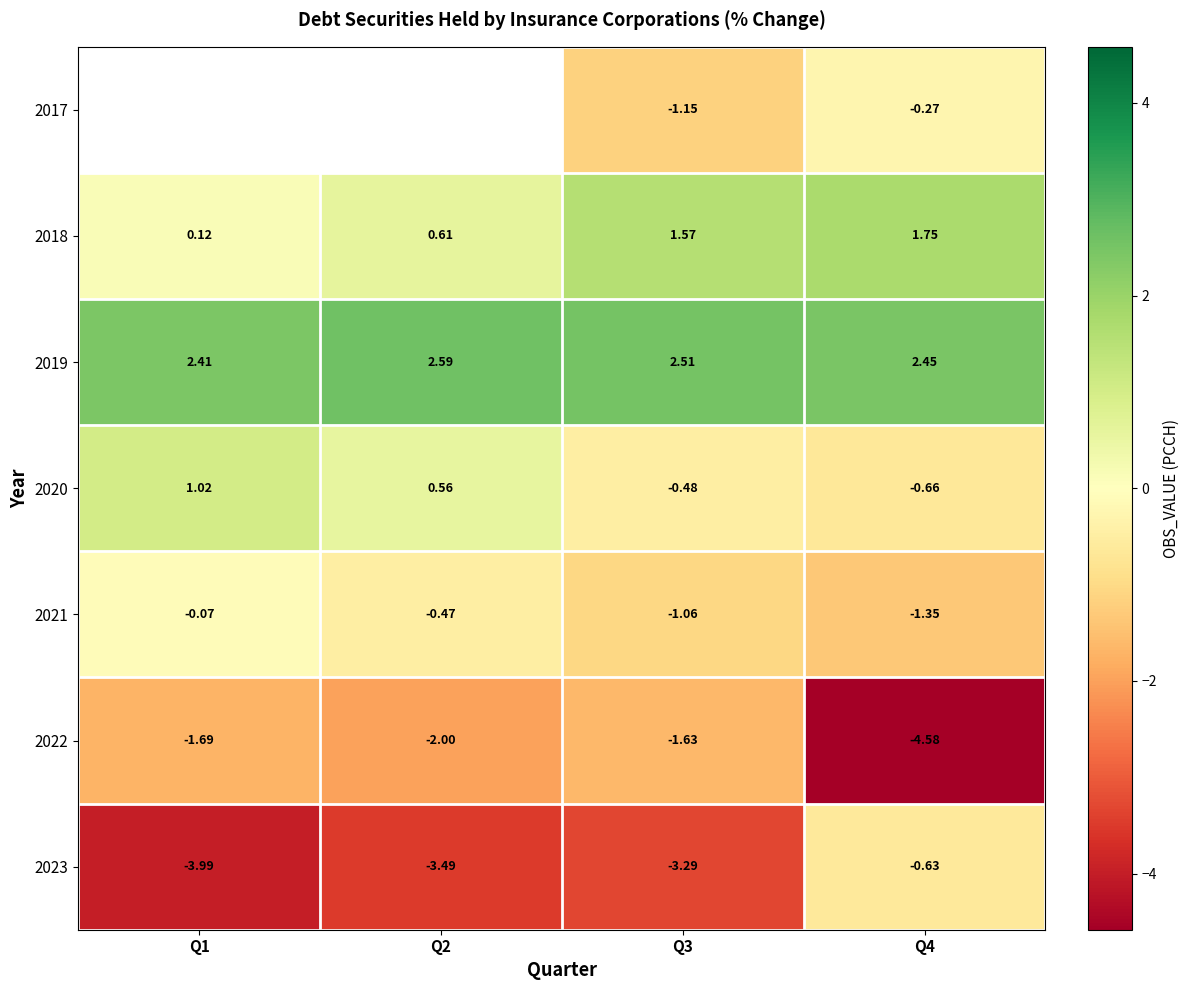

How many data points does each series have?

4